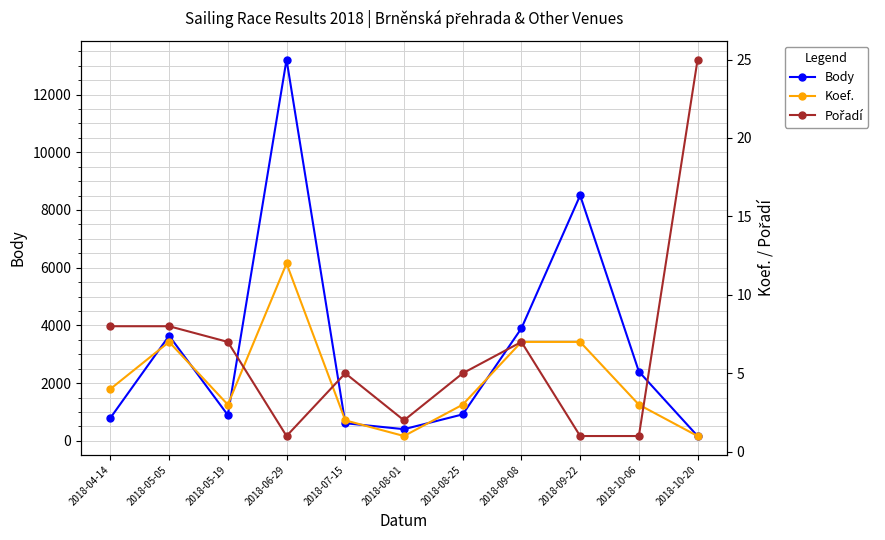

At which label is Body closest to 6688?

2018-09-22